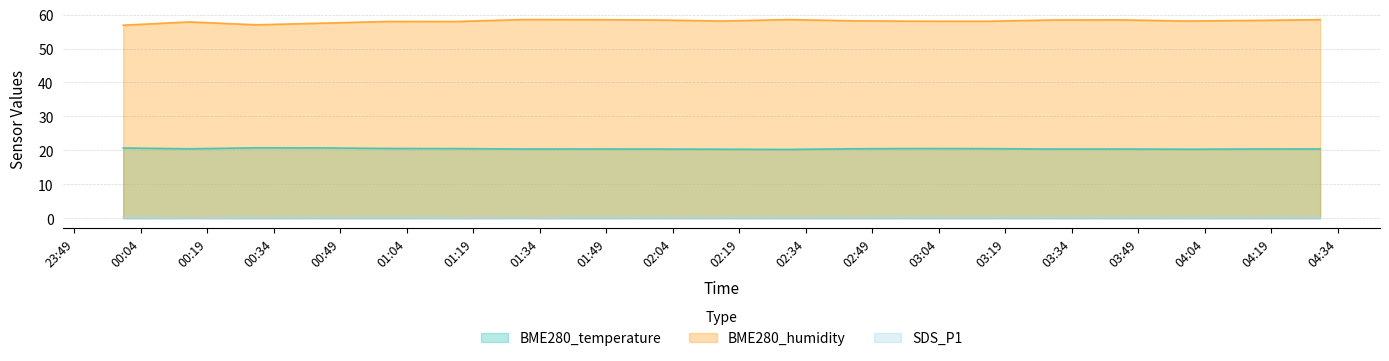

Rank the categories by BME280_humidity value from lowest to highest.

2023/09/14 00:00, 2023/09/14 00:30, 2023/09/14 00:45, 2023/09/14 00:15, 2023/09/14 01:15, 2023/09/14 01:00, 2023/09/14 03:15, 2023/09/14 03:00, 2023/09/14 02:15, 2023/09/14 04:00, 2023/09/14 02:45, 2023/09/14 04:15, 2023/09/14 02:00, 2023/09/14 03:30, 2023/09/14 03:45, 2023/09/14 01:45, 2023/09/14 04:30, 2023/09/14 01:30, 2023/09/14 02:30